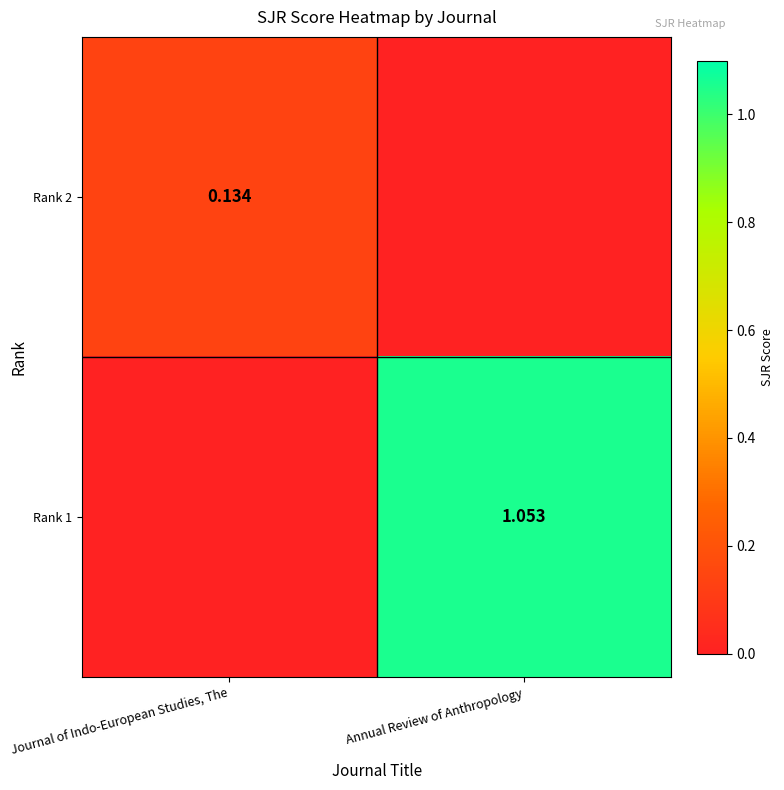

Between Journal of Indo-European Studies, The and Annual Review of Anthropology, which series saw the biggest shift?

Rank 1